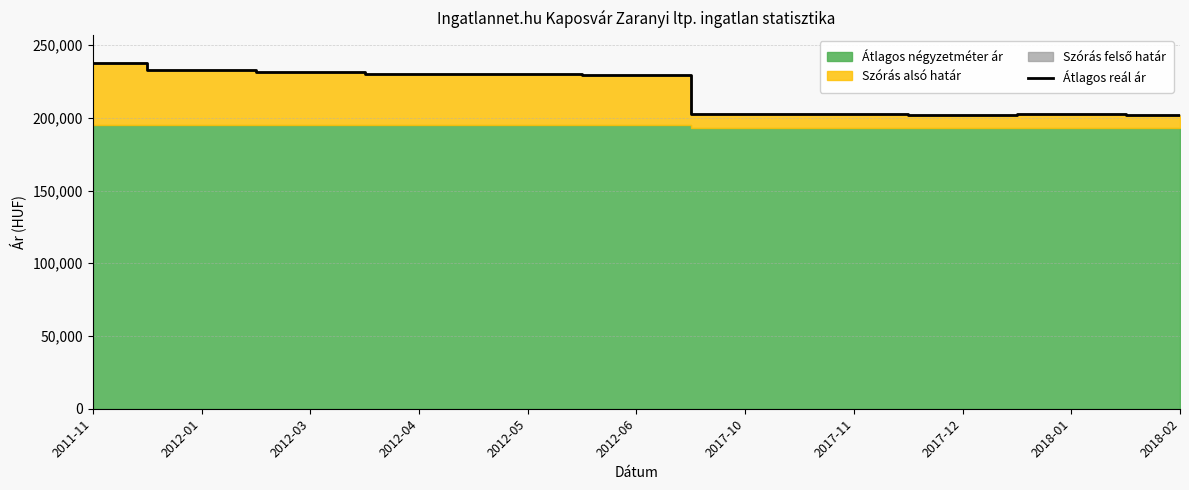

Reading right to left, transcribe all the data shown in this chart.

2018-02=201926	2018-01=202309	2017-12=202213	2017-11=202645	2017-10=202886	2012-06=229367	2012-05=230224	2012-04=230347	2012-03=231274	2012-01=233213	2011-11=237780